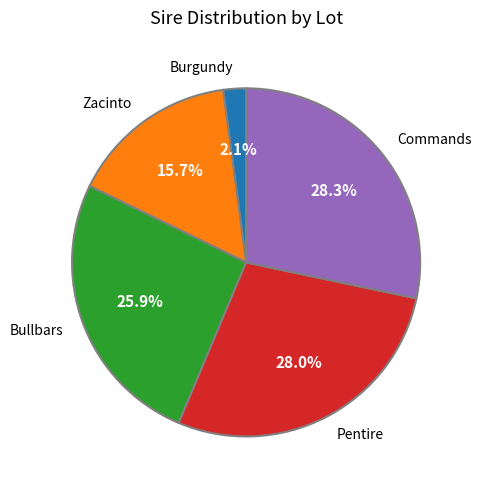

How many slices are in this pie chart?

5